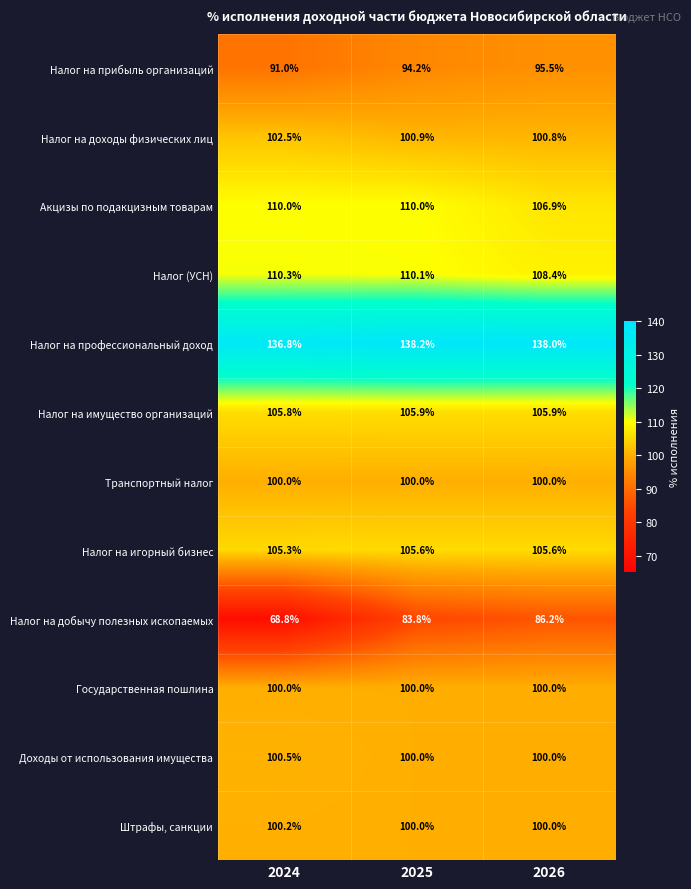

What is the spread (max minus min) of values at 2025?

54.4